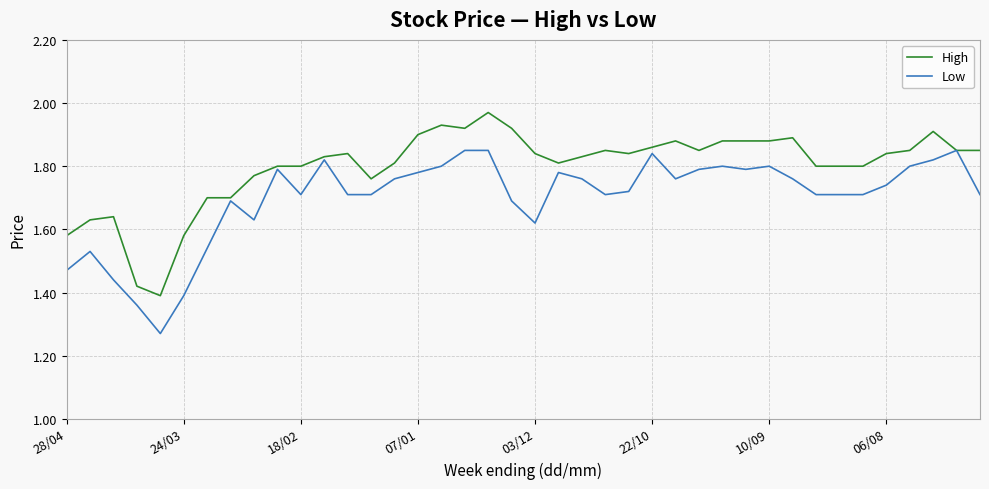

List the series in order of their peak value, highest first.

High, Low